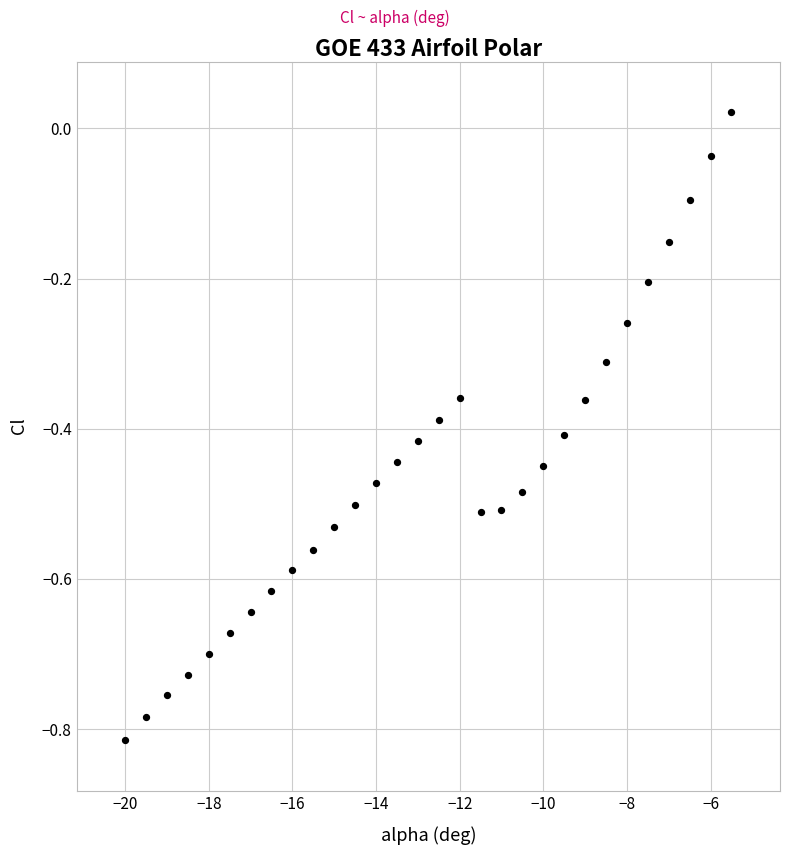

What is the range of Y values (max minus min)?

0.8